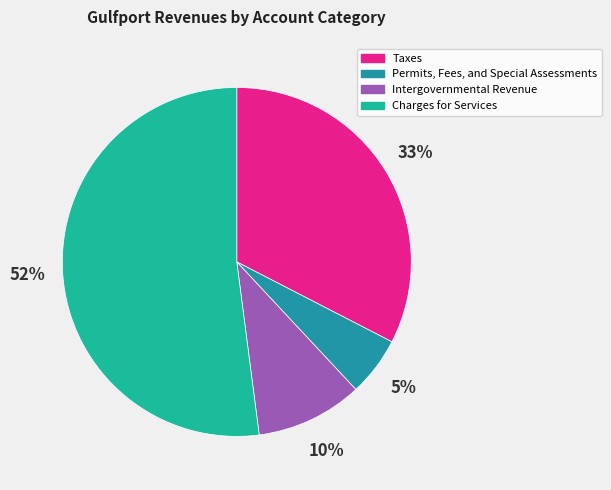

How many segments does this pie chart have?

4